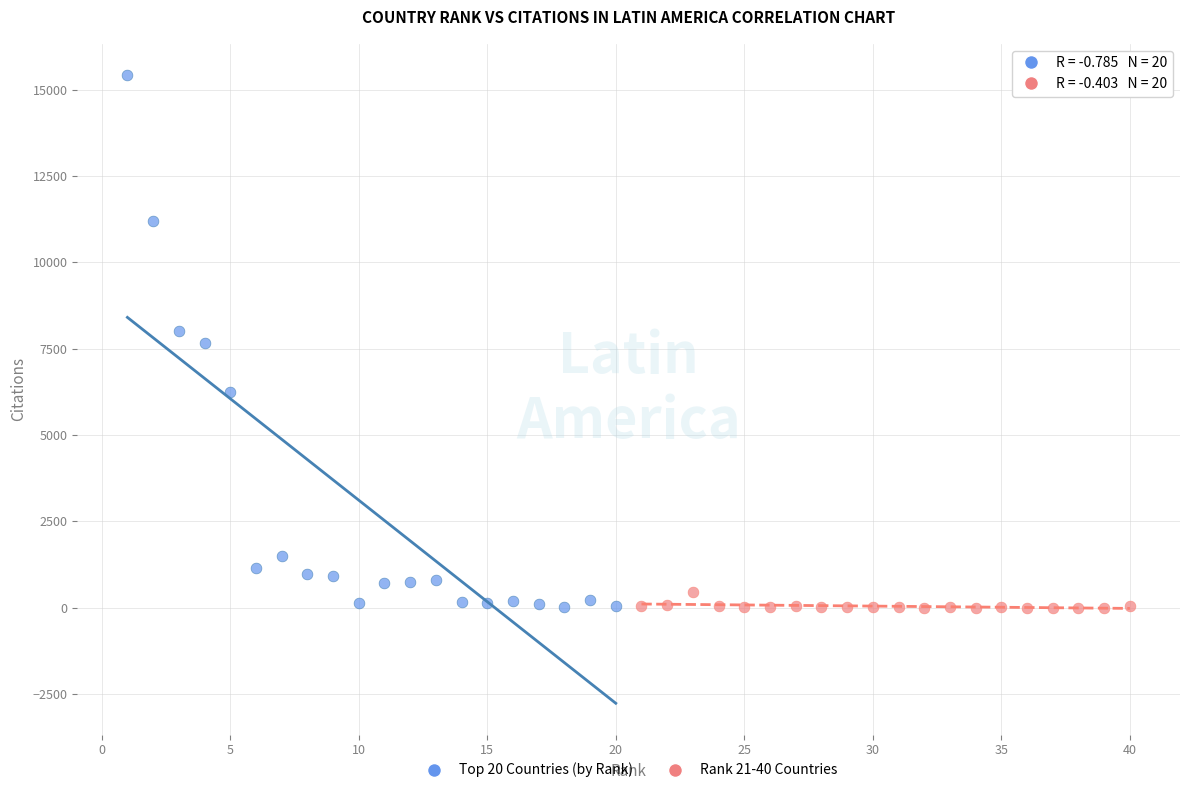

Which series has the widest spread of Y values?

Top 20 Countries (by Rank)